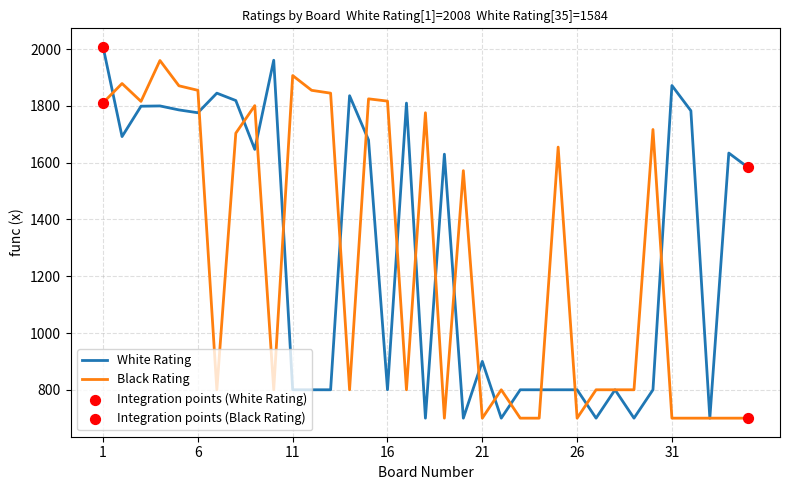

What is the lowest value of the White Rating series?

700